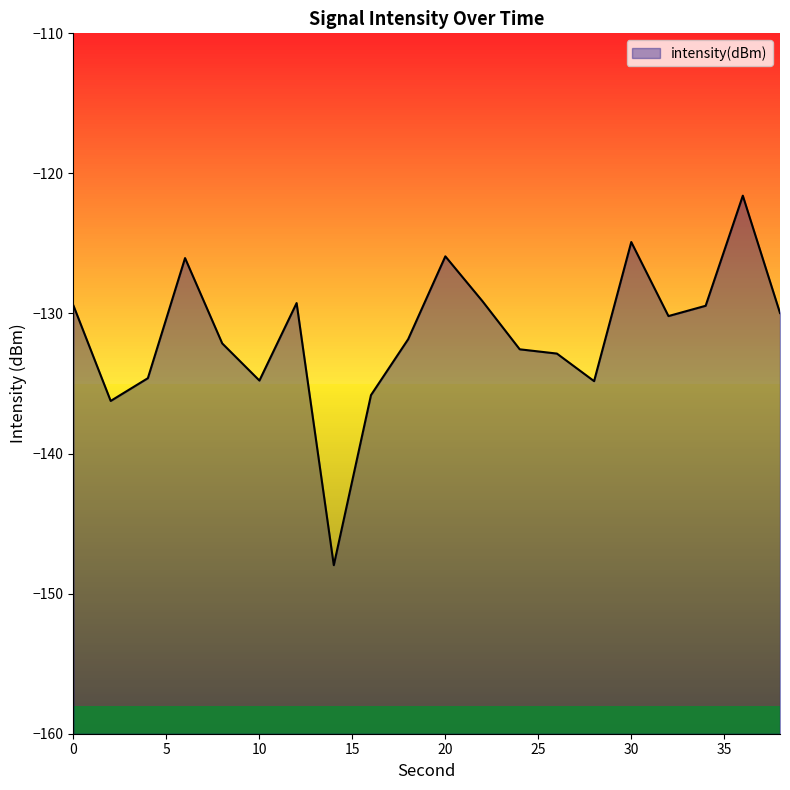

List the labels in order of value, largest first.

36, 30, 20, 6, 22, 12, 0, 34, 38, 32, 18, 8, 24, 26, 4, 10, 28, 16, 2, 14